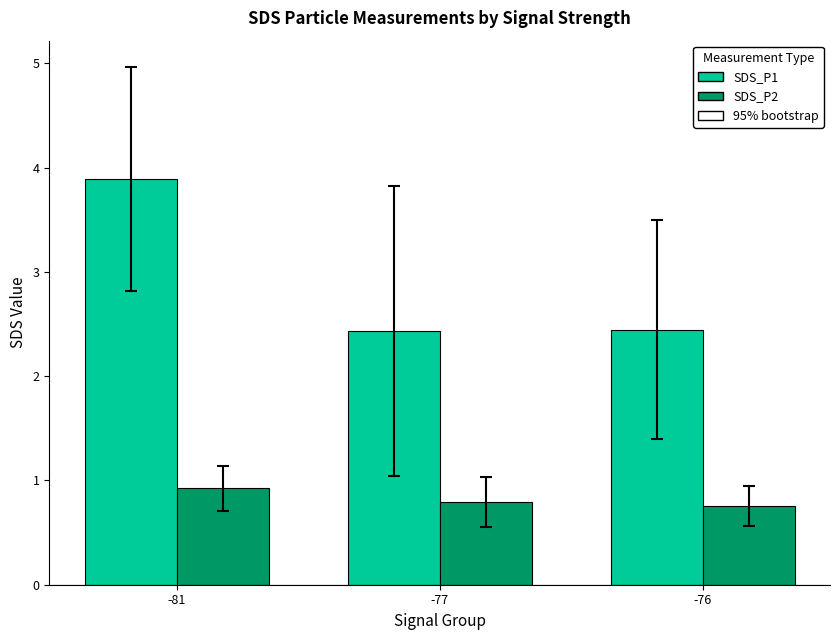

Is it true that SDS_P1 equals 0.9 at -77?

False